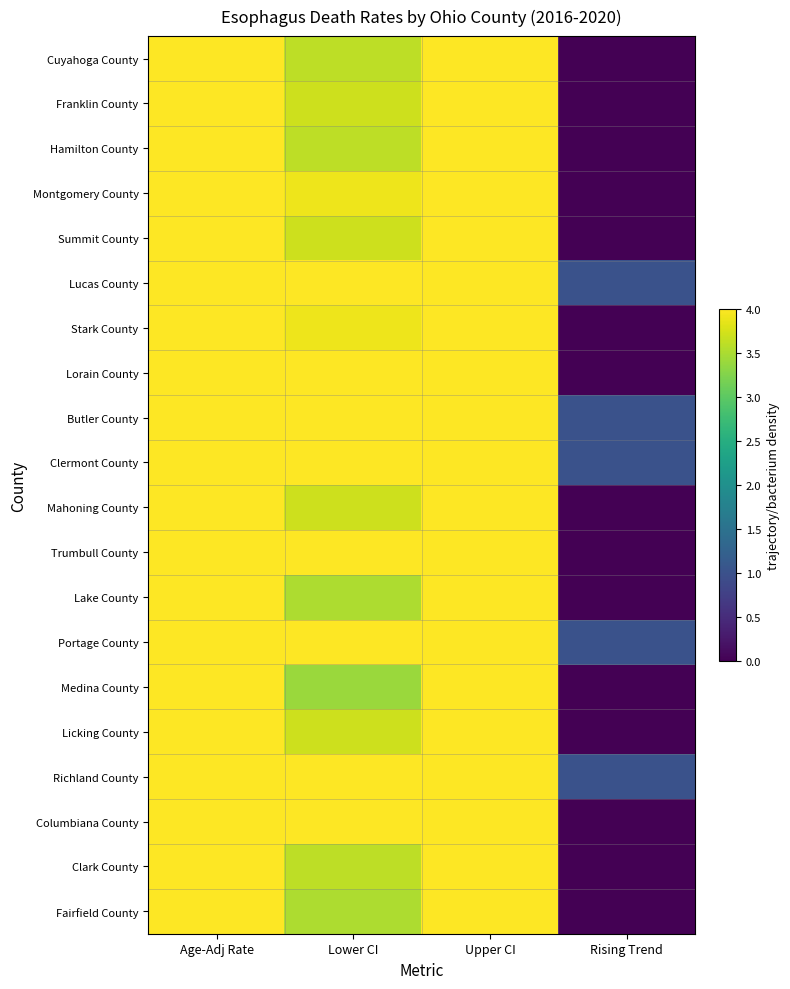

Count the number of categories in the chart.

4